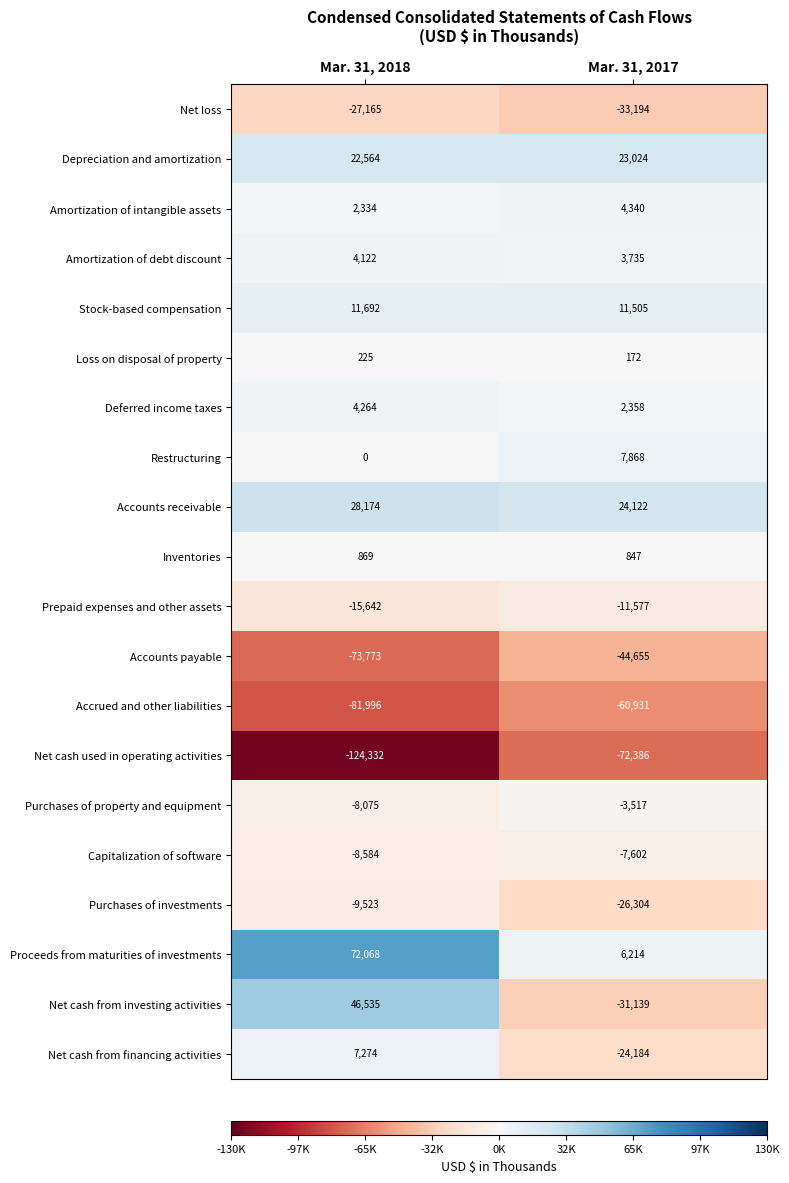

The Net cash from investing activities series shows -31139 at Mar. 31, 2017. True or false?

True